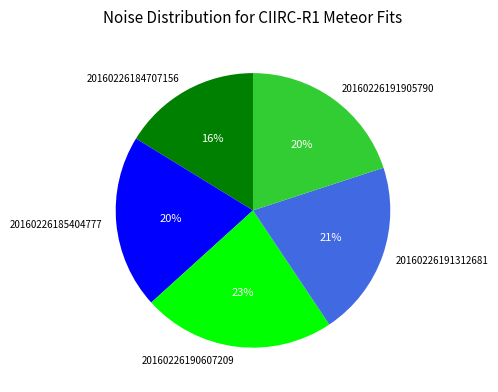

Combined, do 20160226191905790 and 20160226190607209 account for over 50%?

No